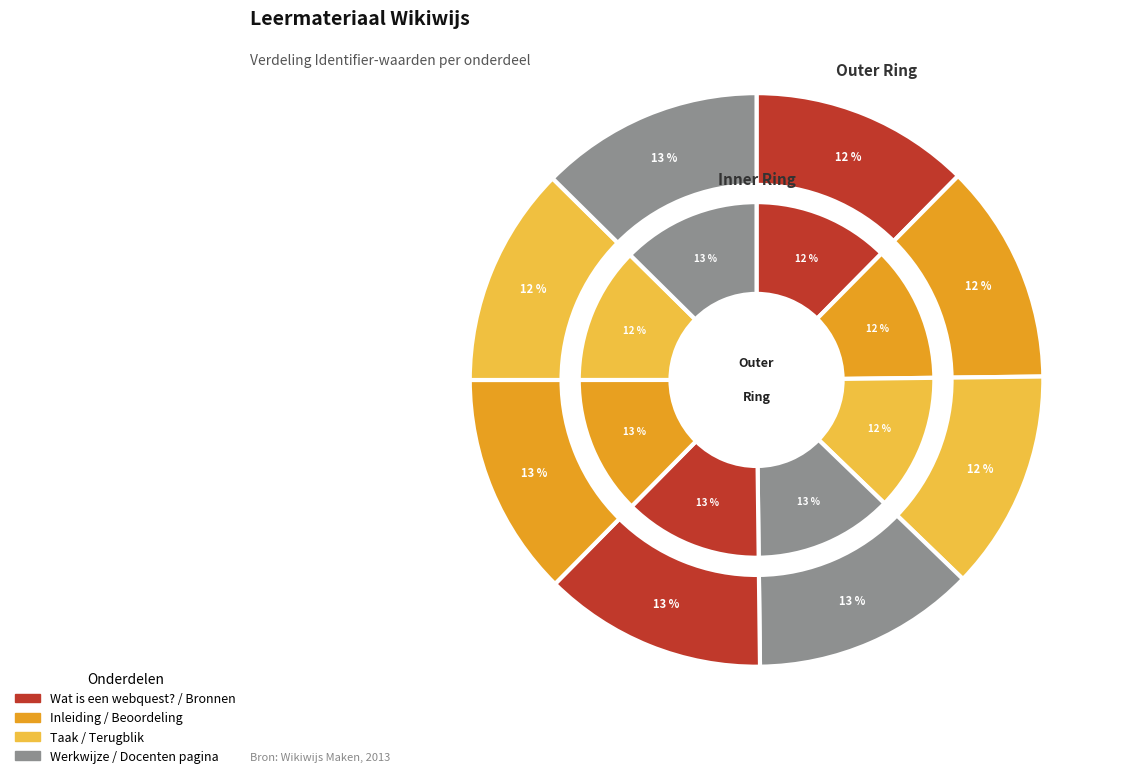

Is it true that Bronnen is 24% of the pie?

False